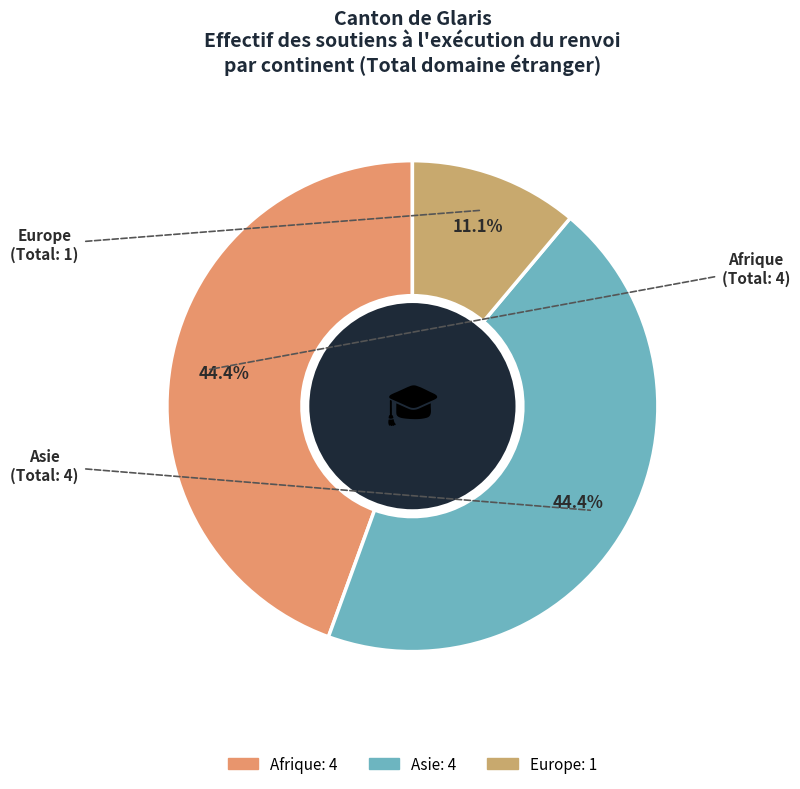

Count the number of slices in the pie.

3